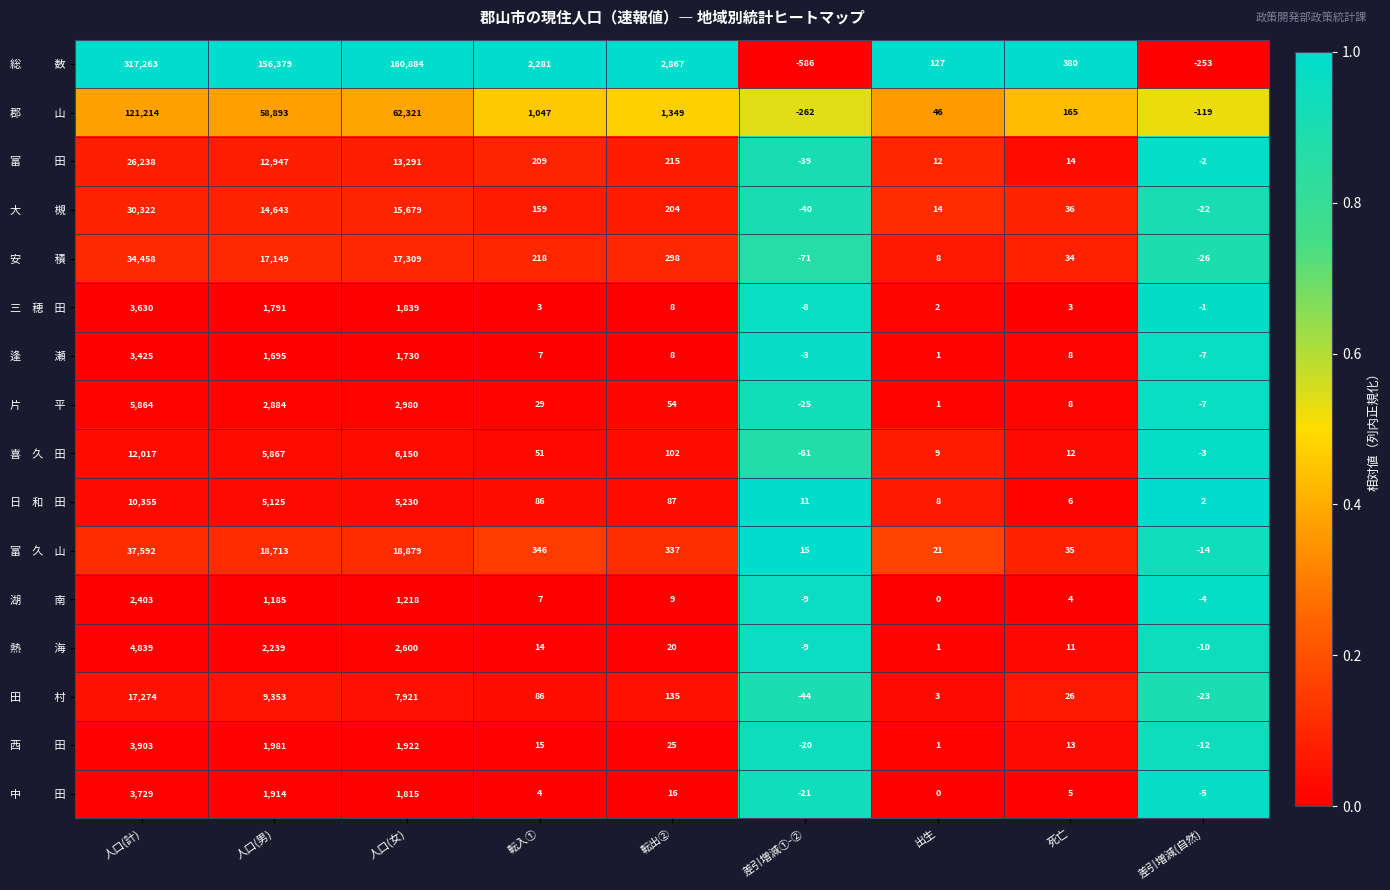

What is the spread (max minus min) of values at 人口(女)?

159666